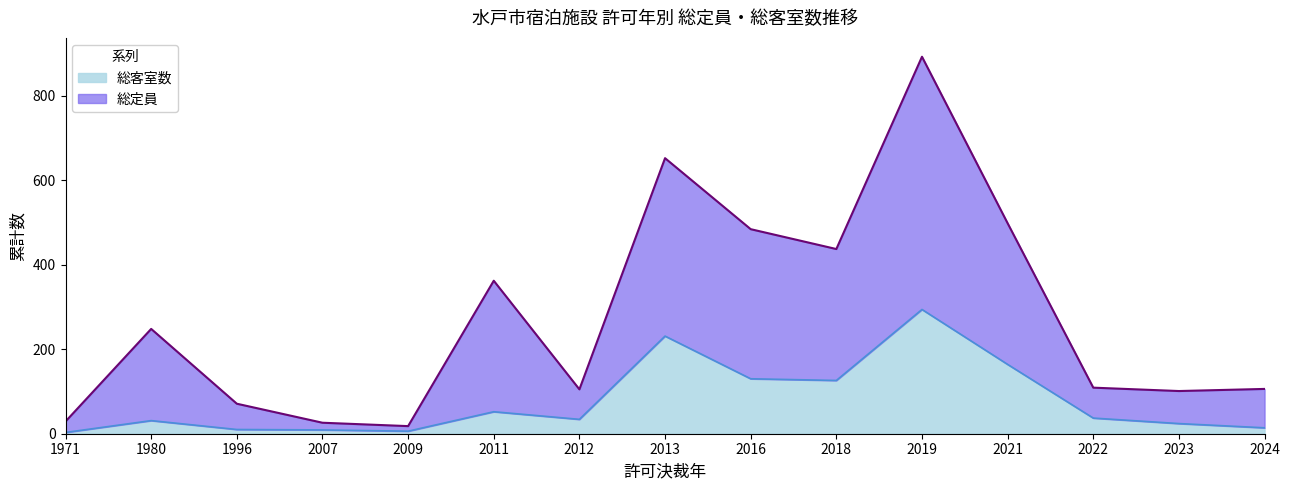

Which series changed the most between 2013 and 2023?

総定員